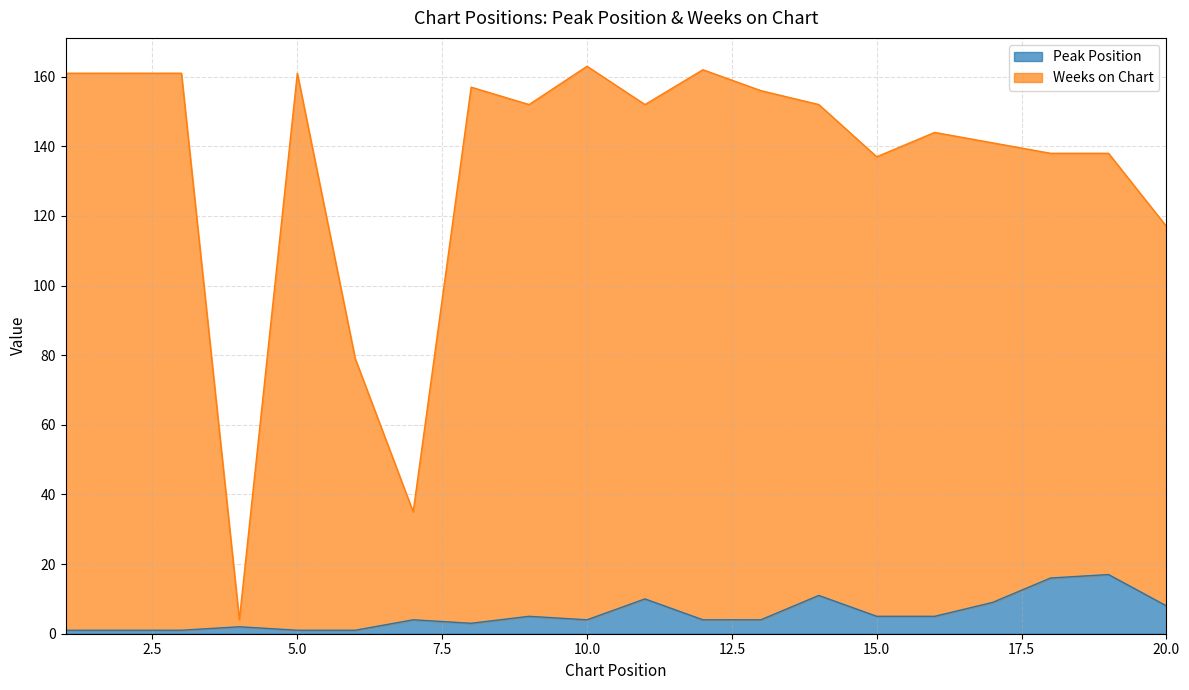

True or false: Peak Position has more than 2 interior local peaks.

True